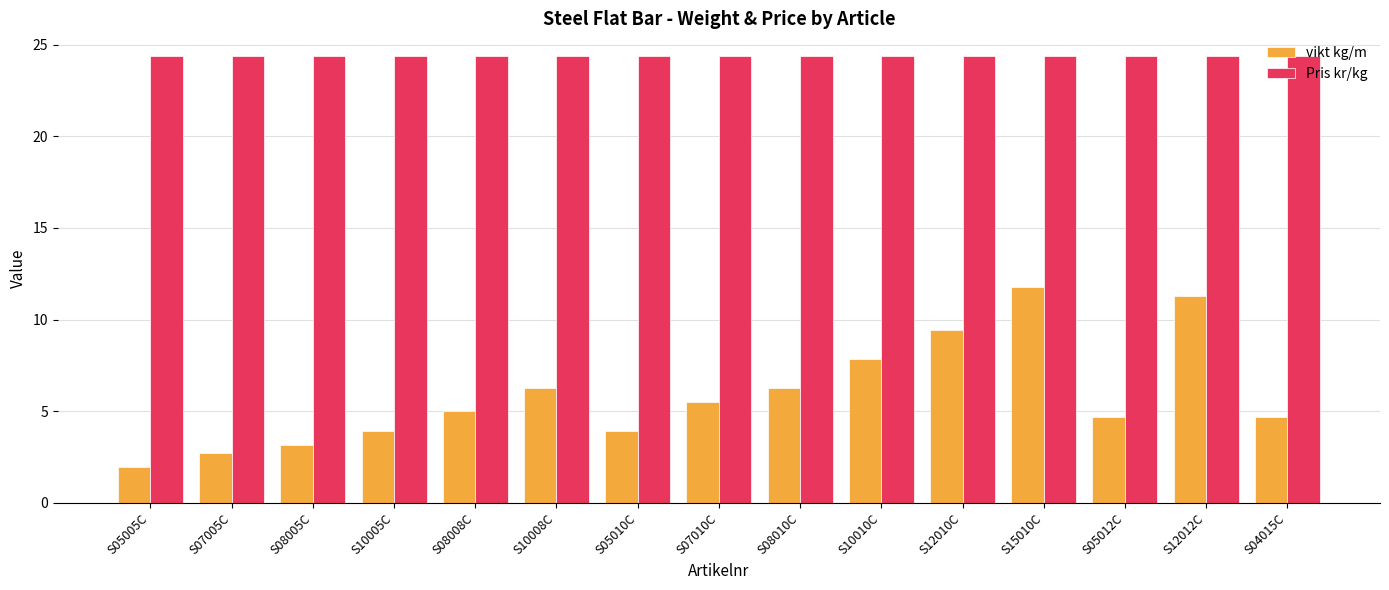

What is the minimum value shown in the chart?

2.0